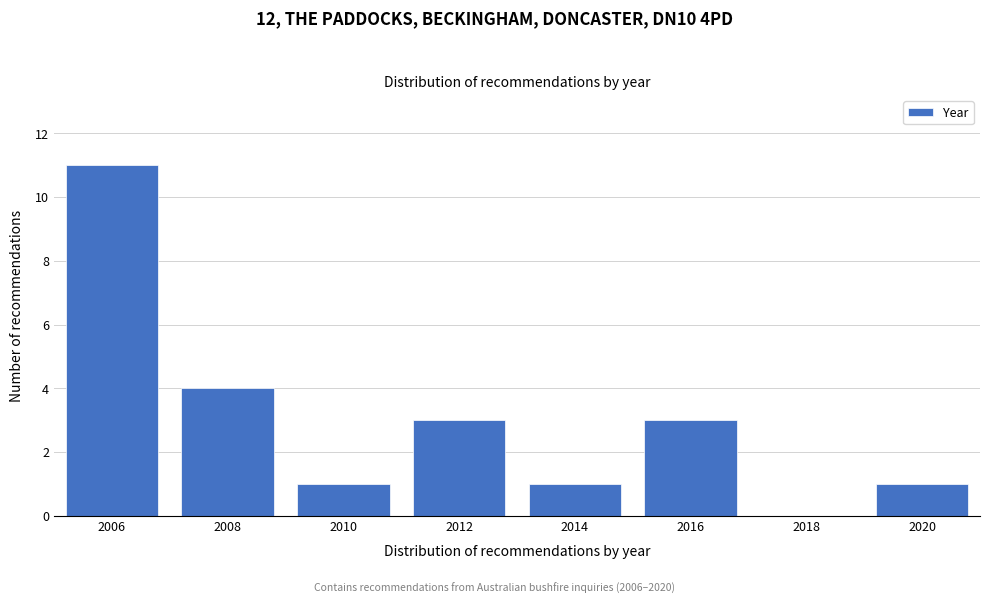

Reading right to left, extract all data points from this chart.

2020=1	2018=0	2016=3	2014=1	2012=3	2010=1	2008=4	2006=11